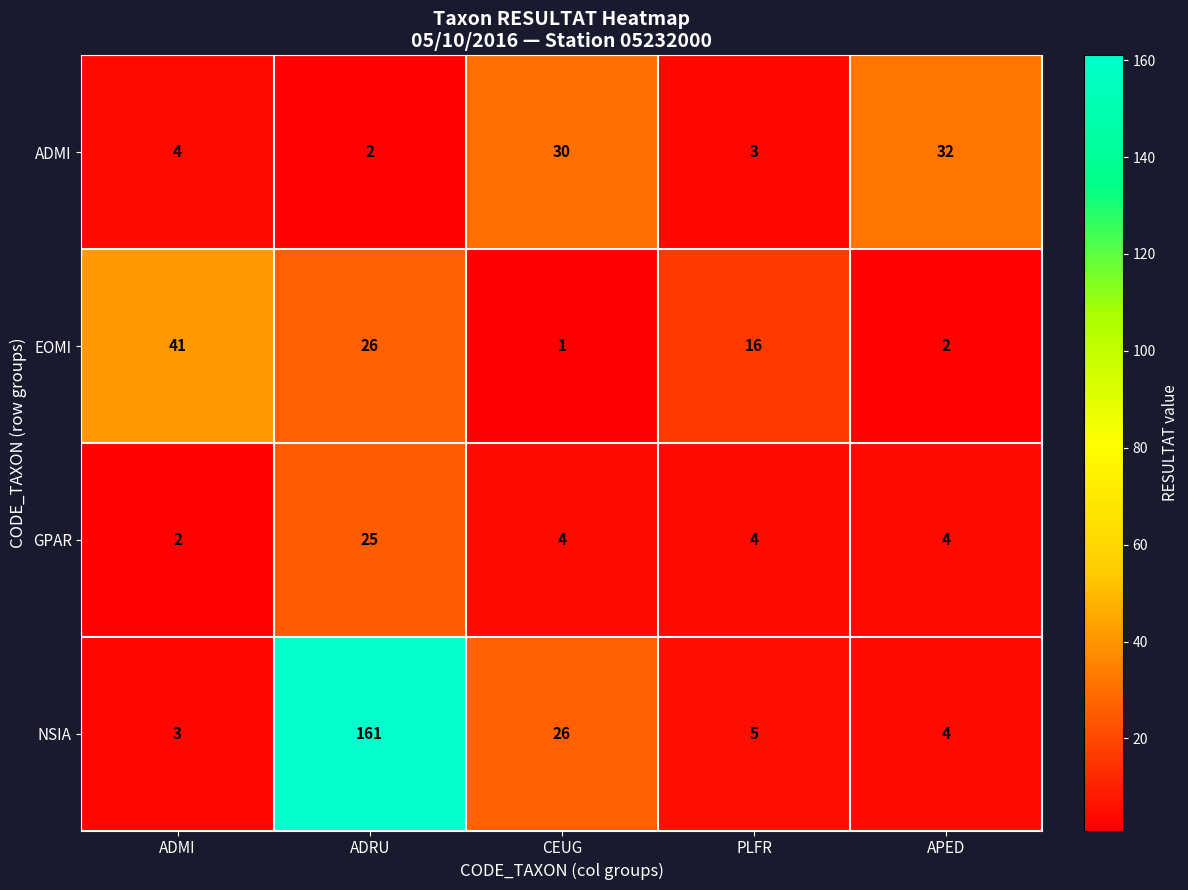

Read the NSIA value at ADRU, to the nearest 5.

160